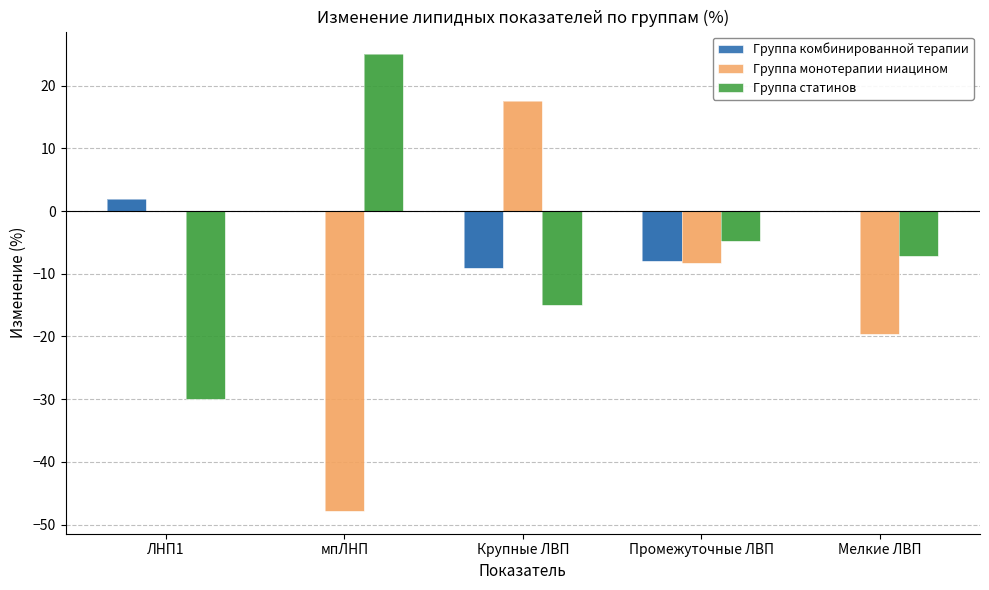

How many bars are there in each group?

3